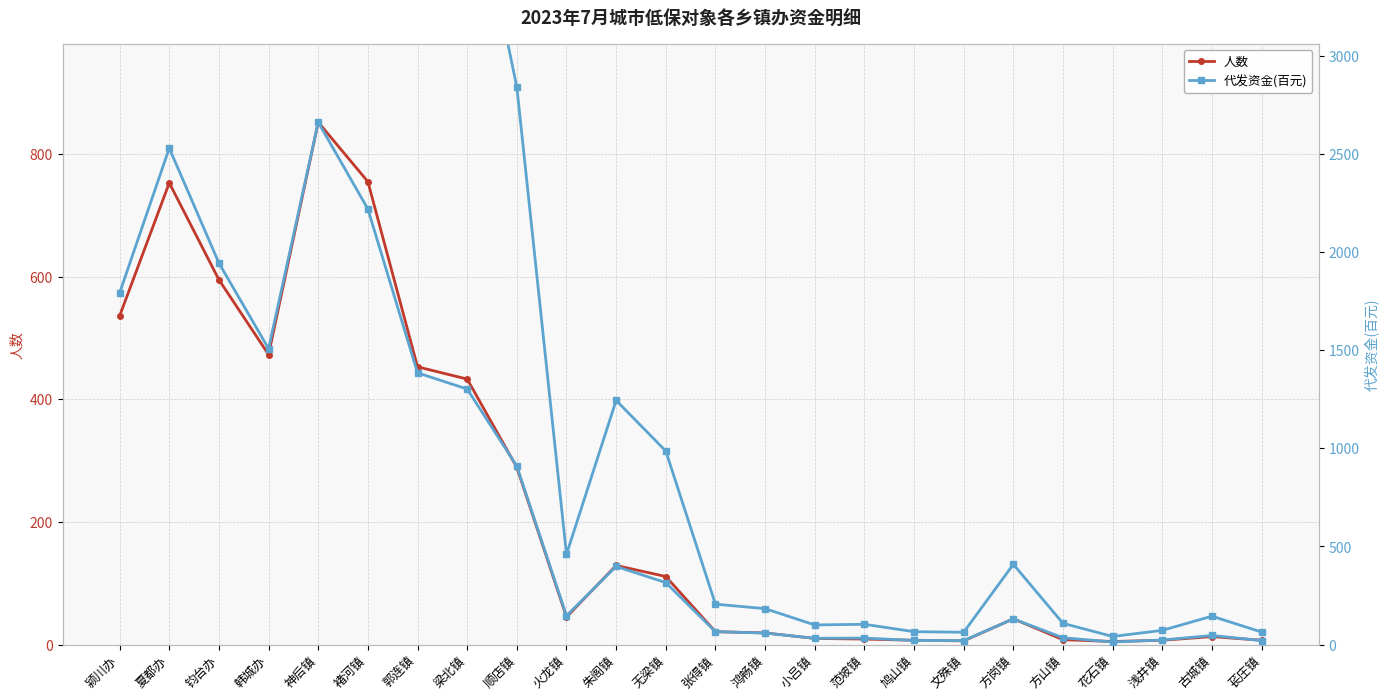

How many interior local valleys does the 代发资金(百元) series have?

5